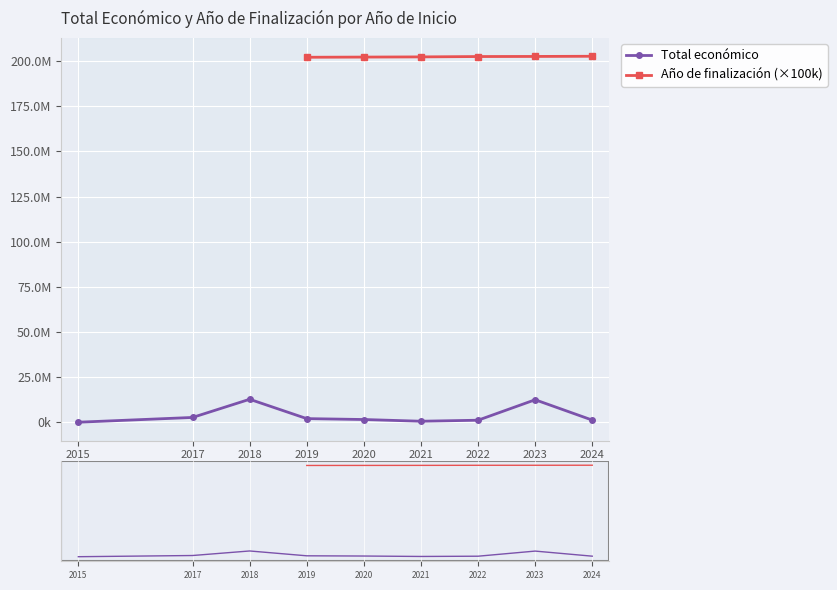

What is the difference between the maximum and second lowest values in the Total económico series?

12157702.0